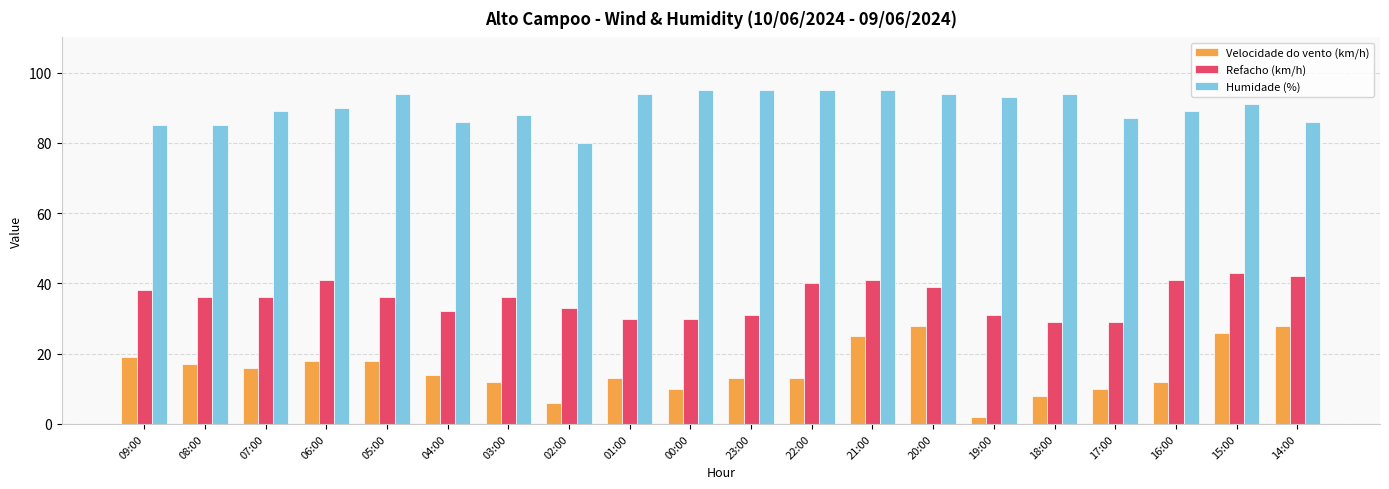

What is the sum of the Velocidade do vento (km/h) values at 16:00 and 18:00?

20